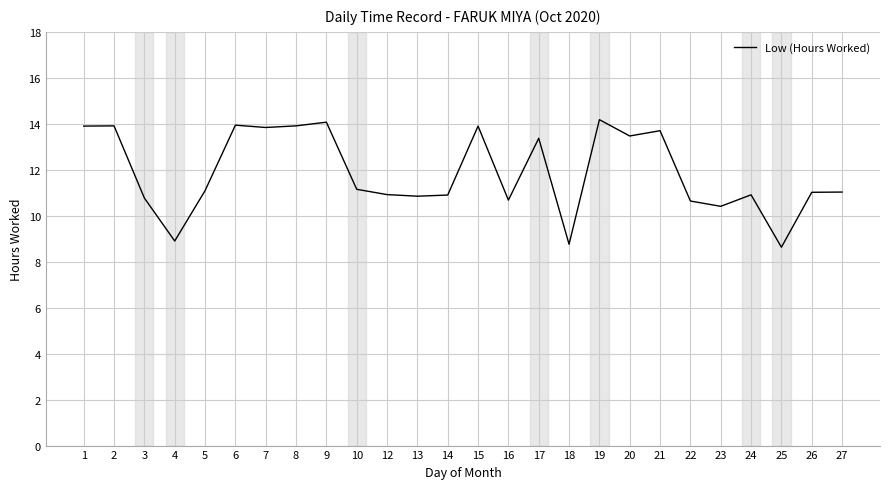

How many lines are shown in the chart?

1